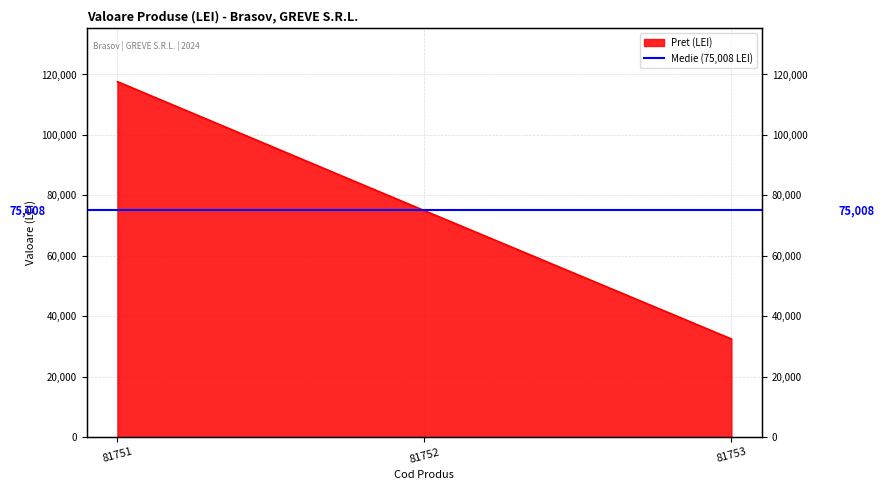

Which has a higher value, 81753 or 81751?

81751